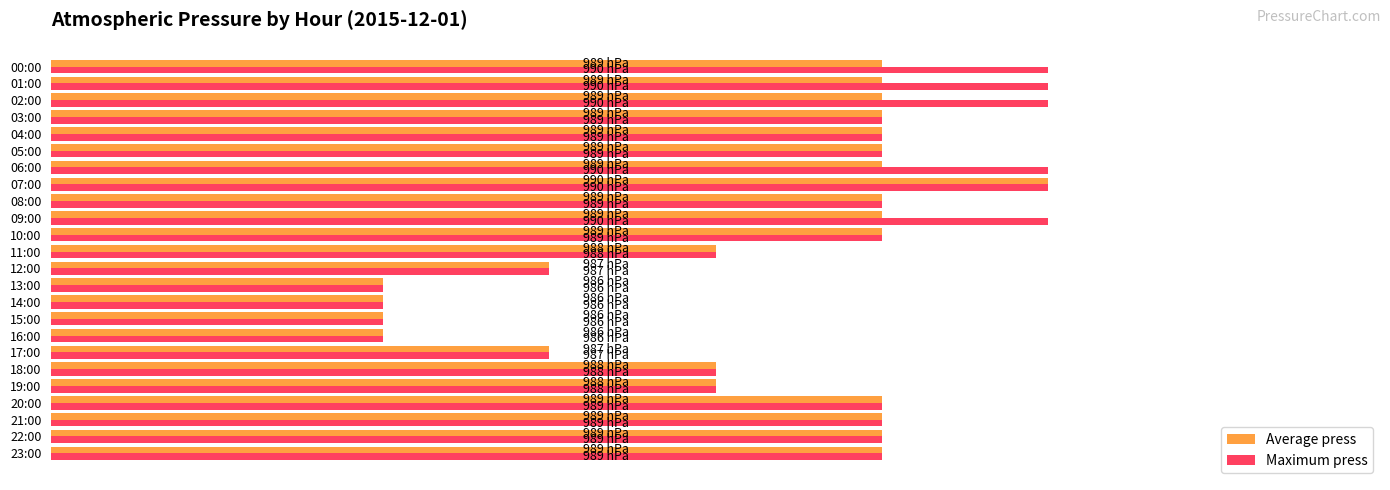

At which label is Maximum press closest to 988?

11:00